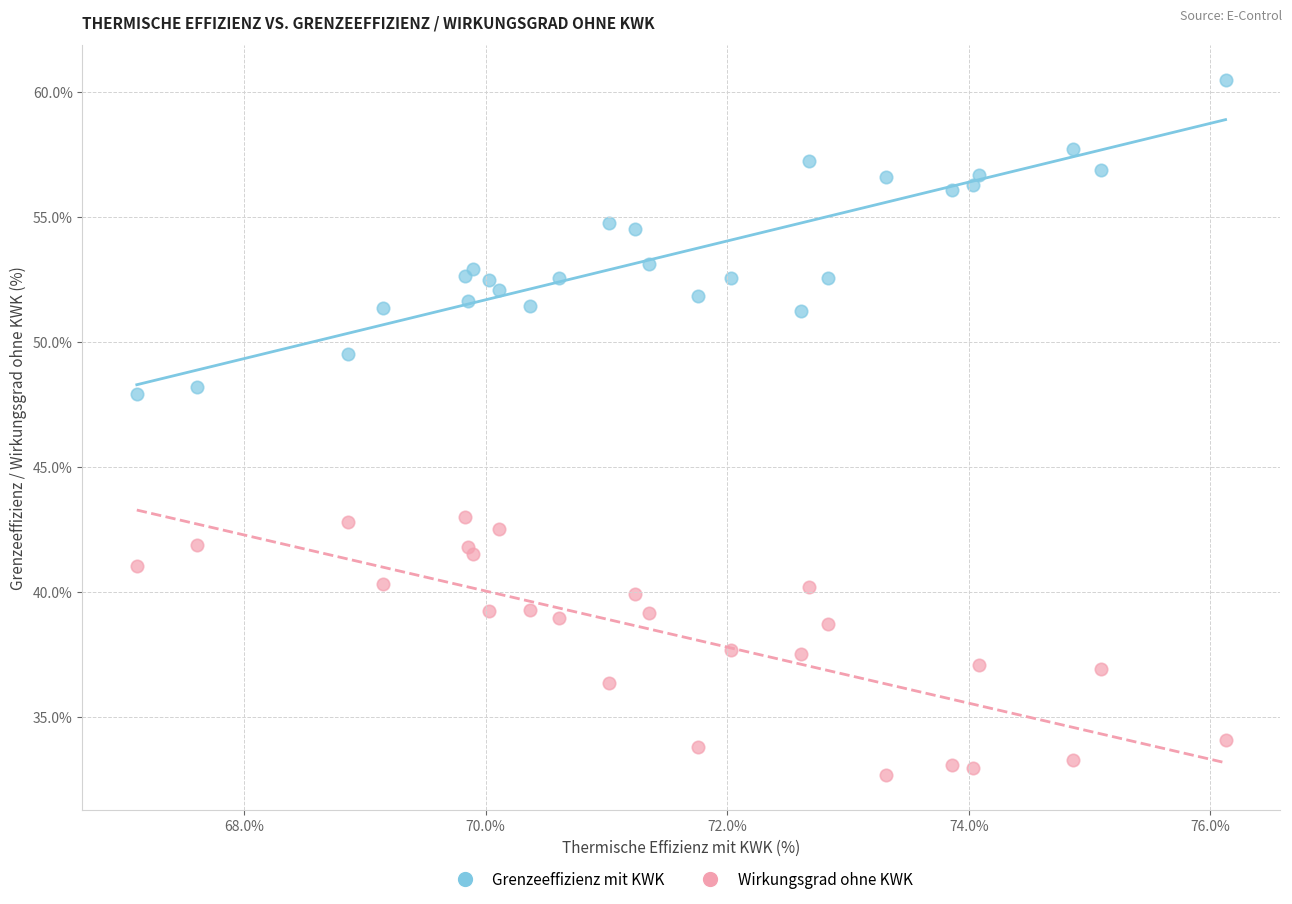

Which series reaches the maximum Y coordinate?

Grenzeeffizienz mit KWK